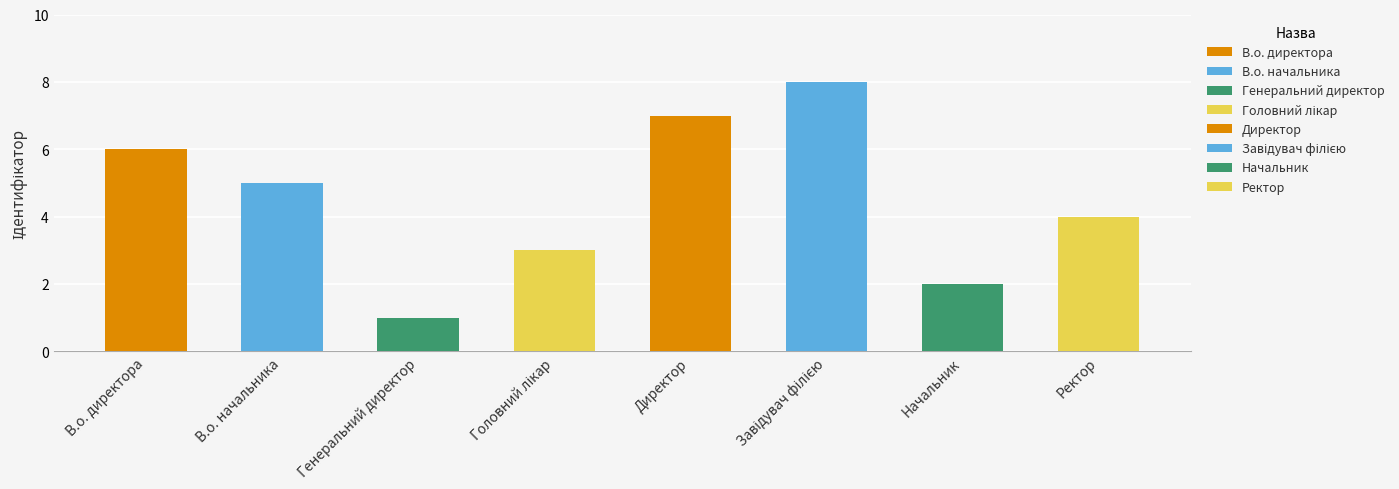

The chart shows a value of 9 at Директор. True or false?

False